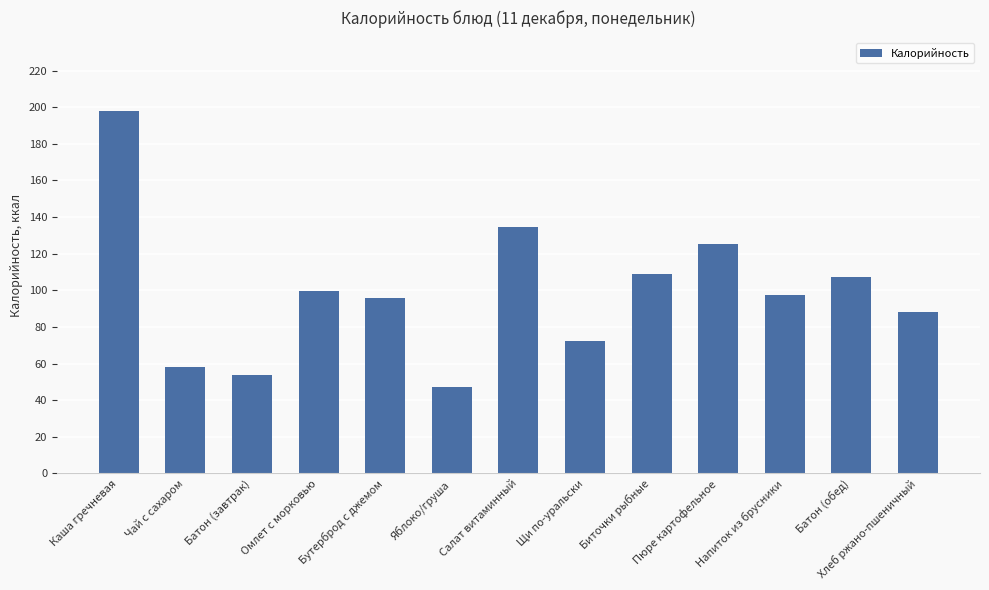

Is it true that the value at Каша гречневая is 198.0?

True